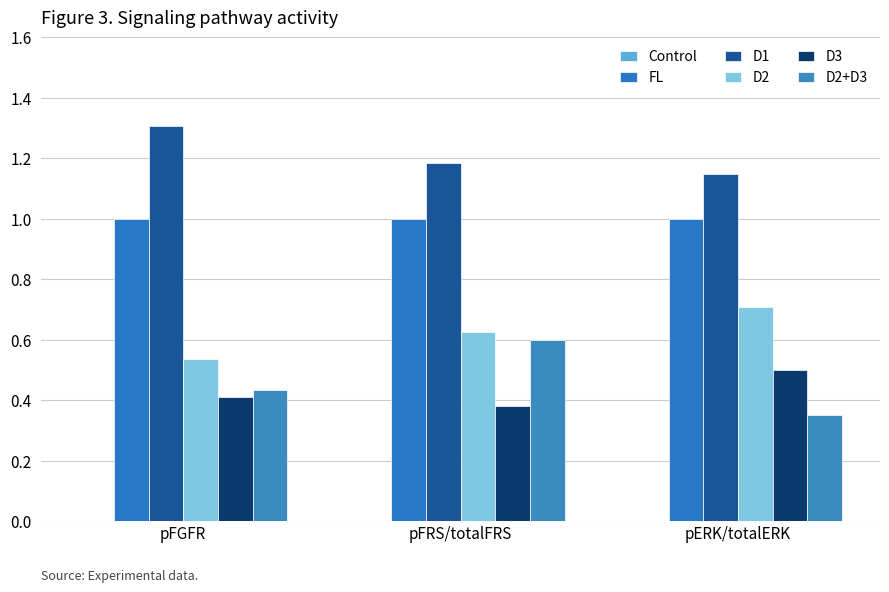

What is the value of the D1 bar at the 3rd from the left?

1.1